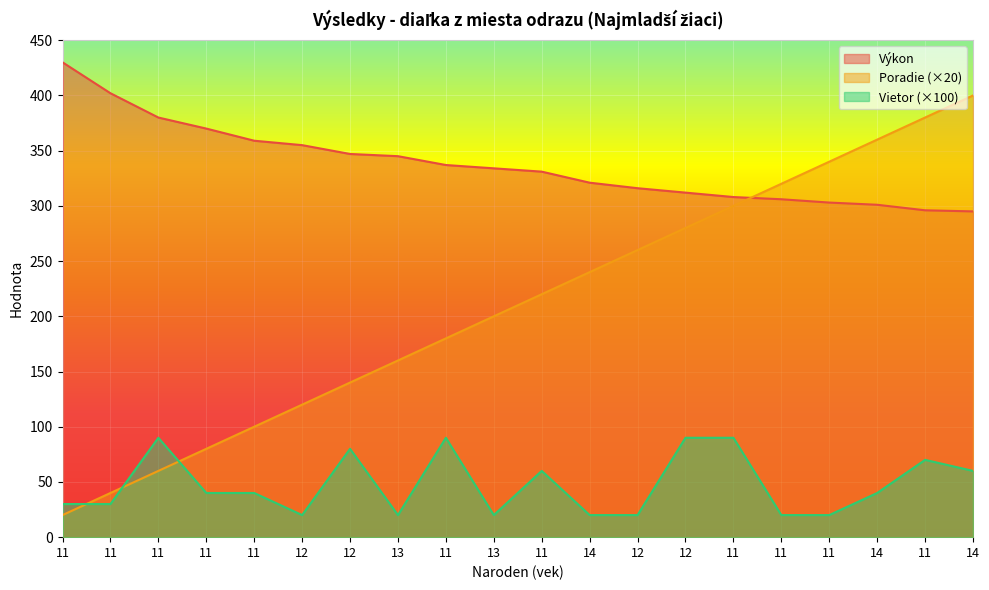

At how many categories does at least one series exceed 343?

11